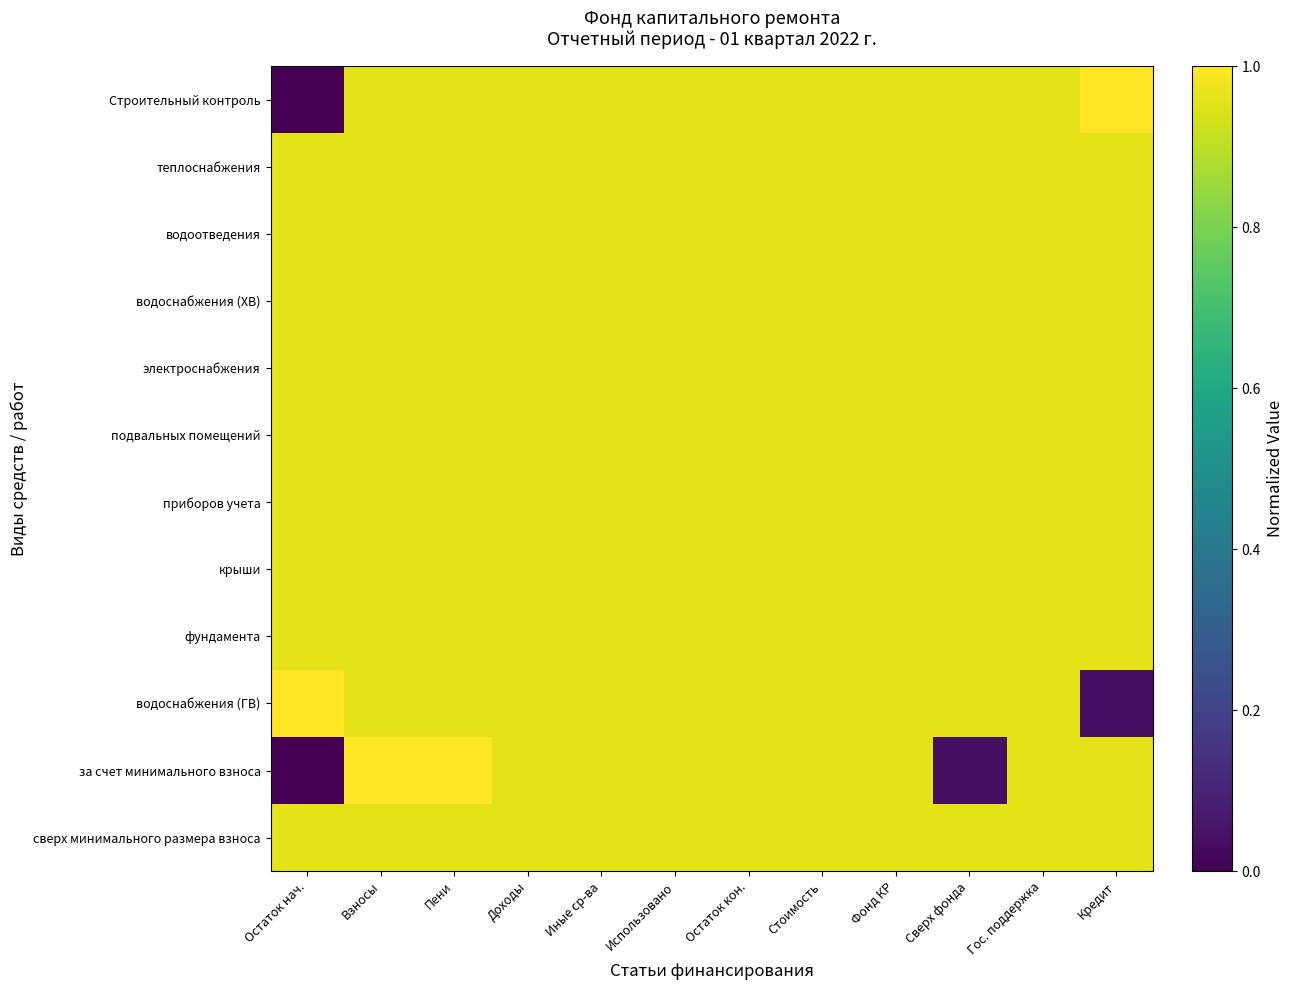

What is the maximum value shown in the chart?

1.0